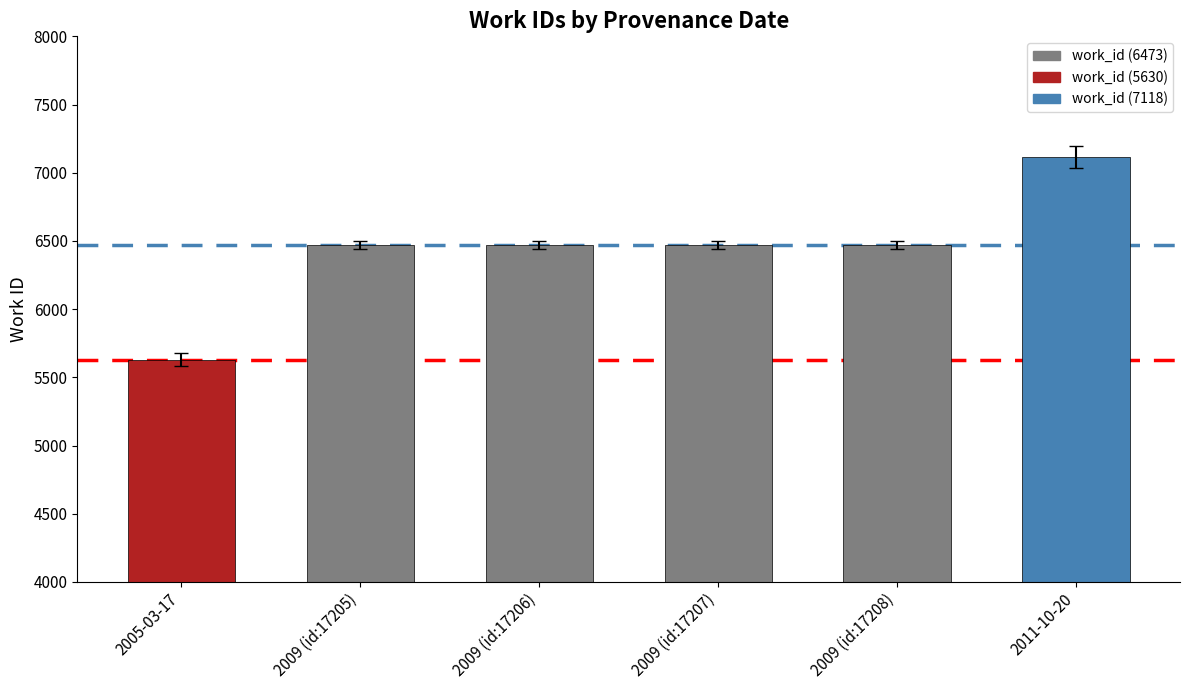

What is the sum of the values at 2009 (id:17206) and 2011-10-20?

13591